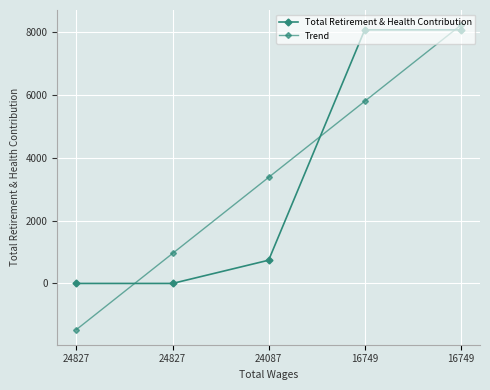

What is the value of the Trend point at the 1st from the left?

-1467.6